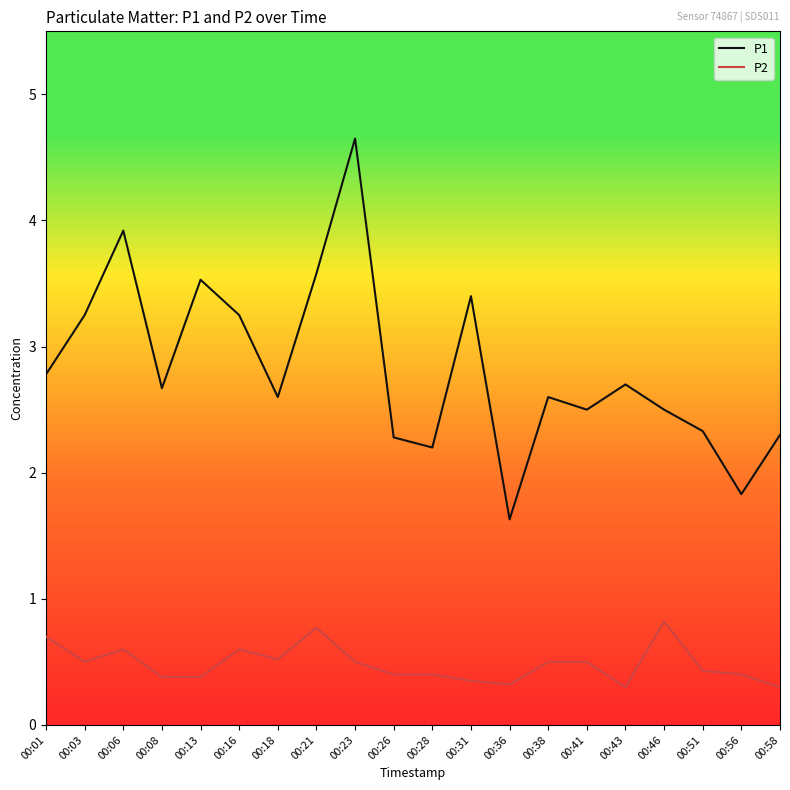

What is the difference between the maximum and minimum values in the P1 series?

3.0